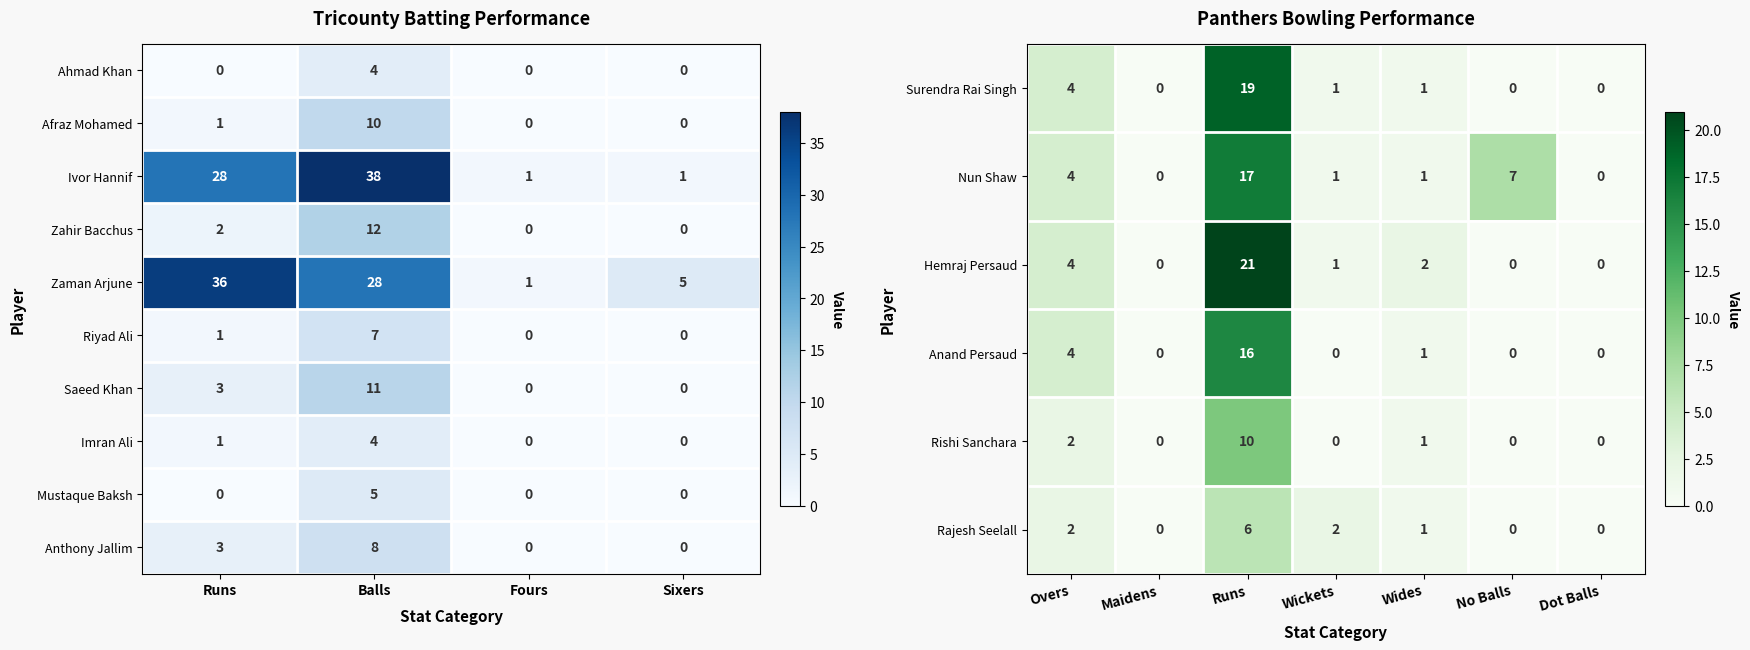

Count the Imran Ali values in the range 0 to 4.

4